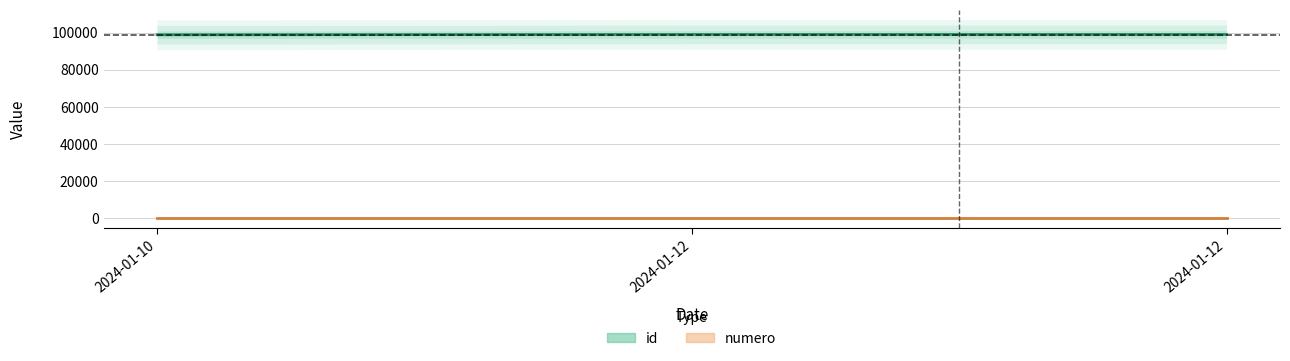

What is the minimum value for id?

98798